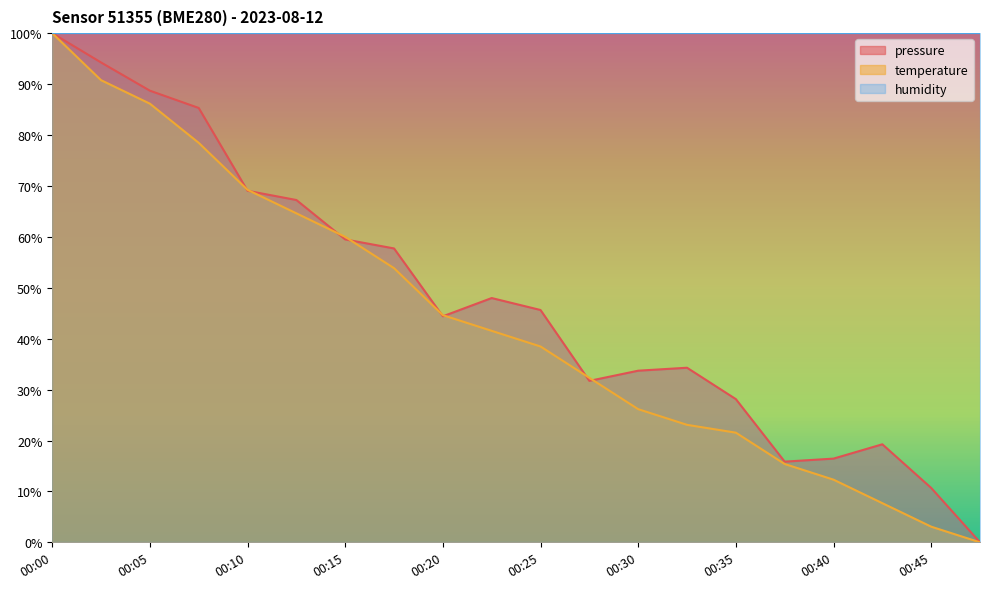

At which category does pressure reach its first local valley?

00:20